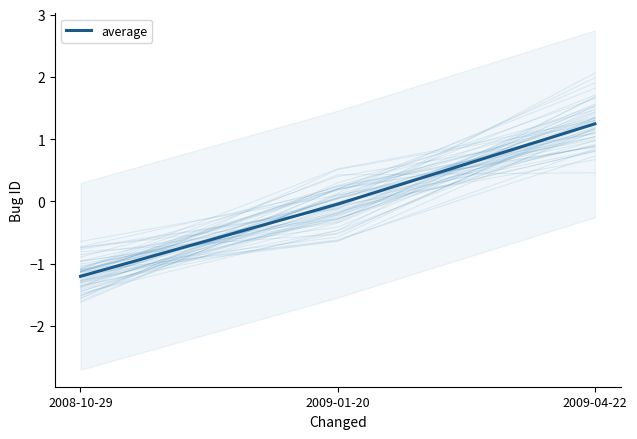

What is the change in value from 2008-10-29 to 2009-01-20?

+1.2